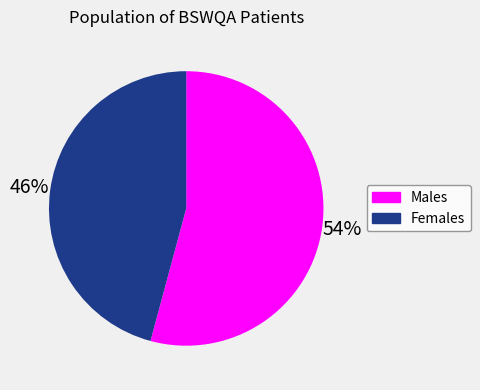

To the nearest percent, what is the average slice percentage?

50%